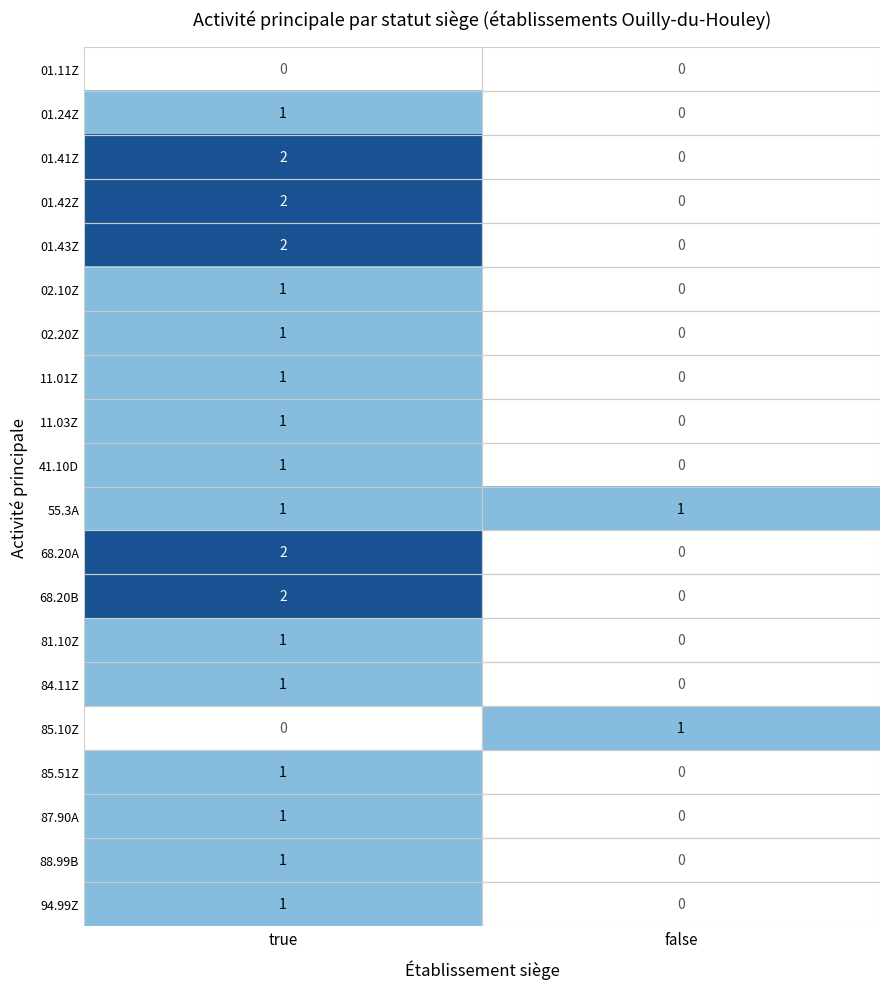

The 01.42Z series shows 1 at false. True or false?

False